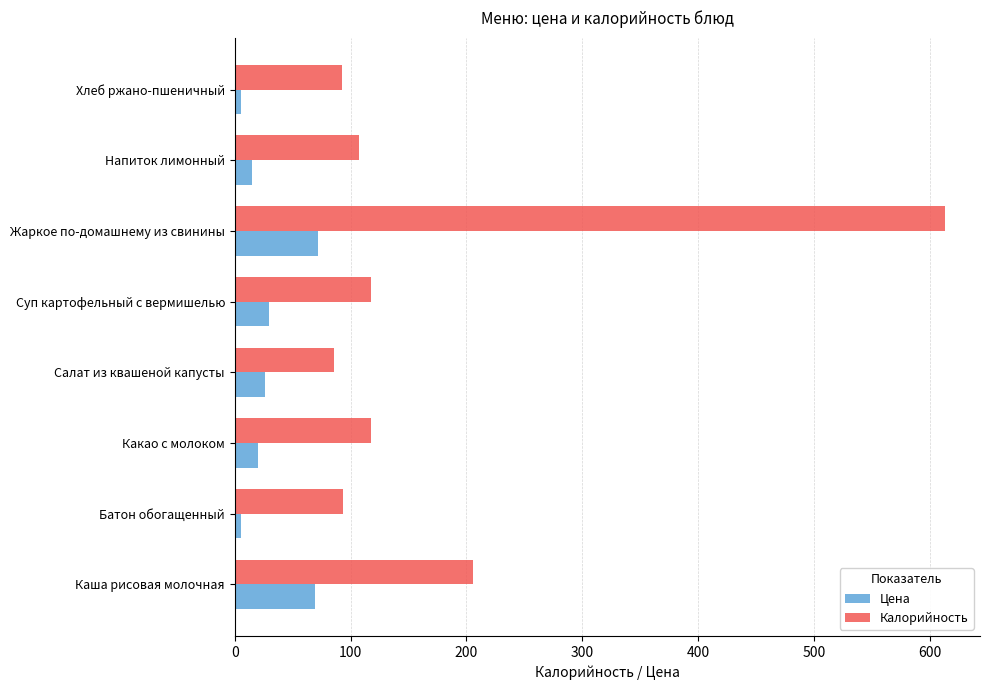

Which series has the widest spread of values?

Калорийность